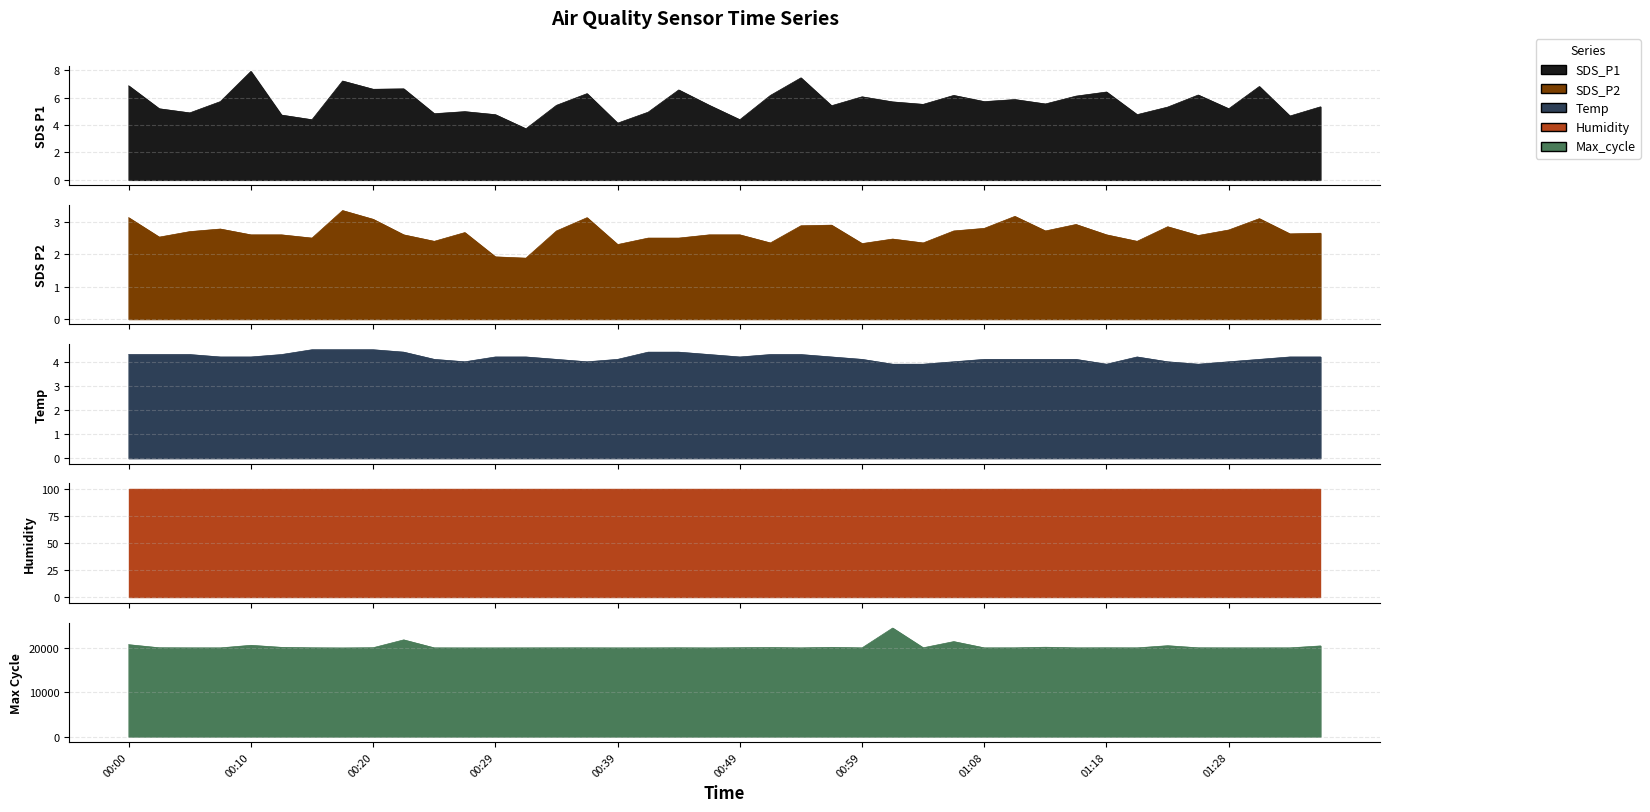

Which category has the lowest value in the Max_cycle series?

00:17